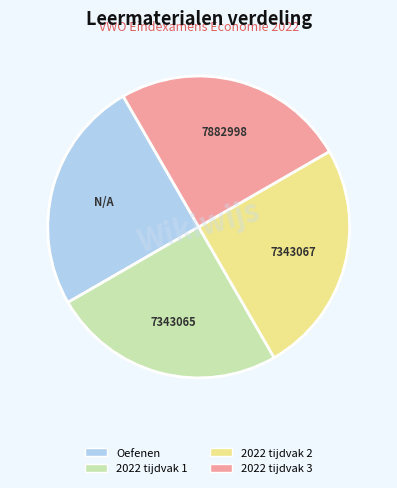

Is it true that 2022 tijdvak 2 is 25% of the pie?

True